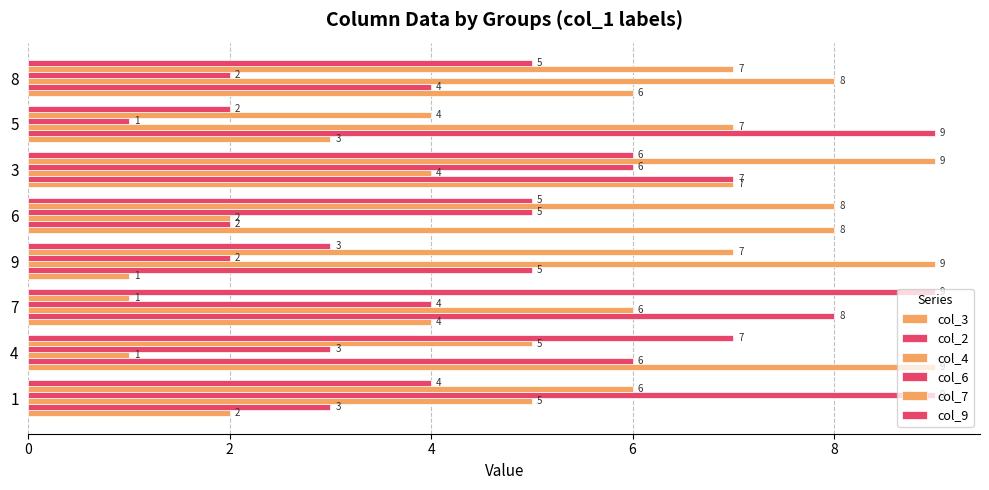

What is the difference between the maximum and minimum values in the col_6 series?

8